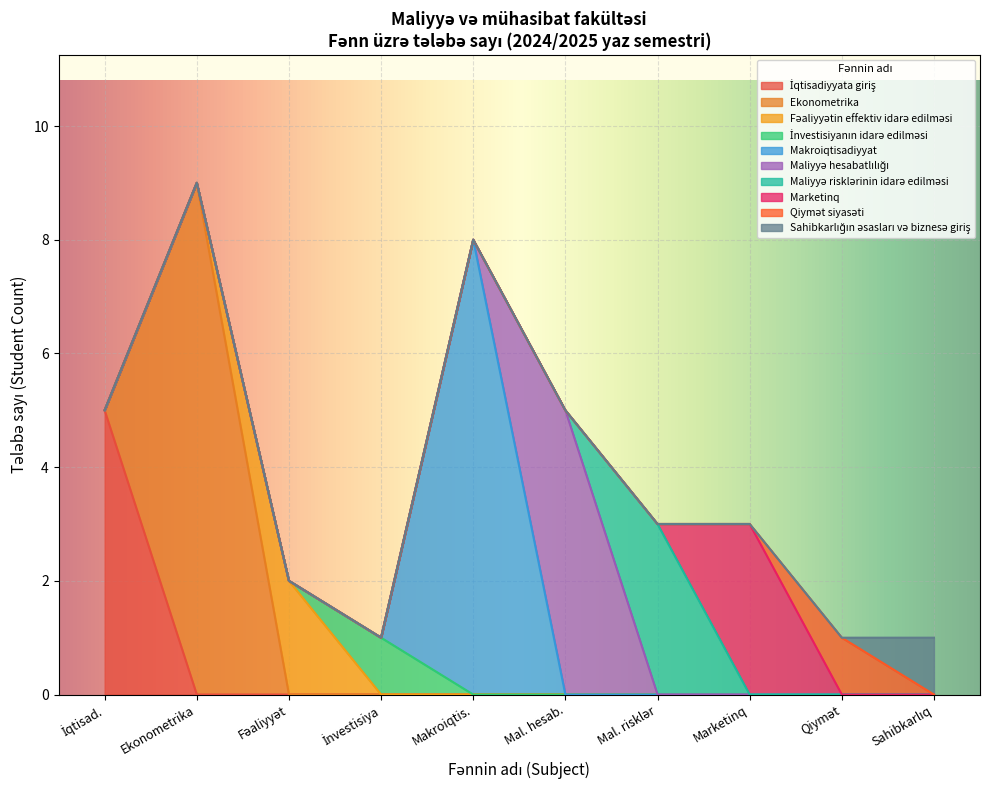

Does the chart display data point markers on the line(s)?

No